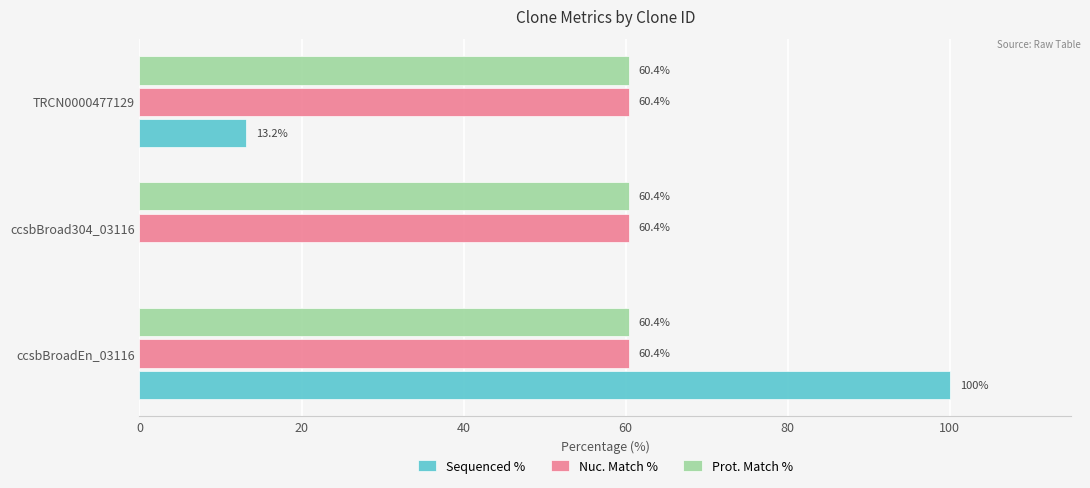

What is the sum of the Sequenced % values at ccsbBroad304_03116 and TRCN0000477129?

13.2